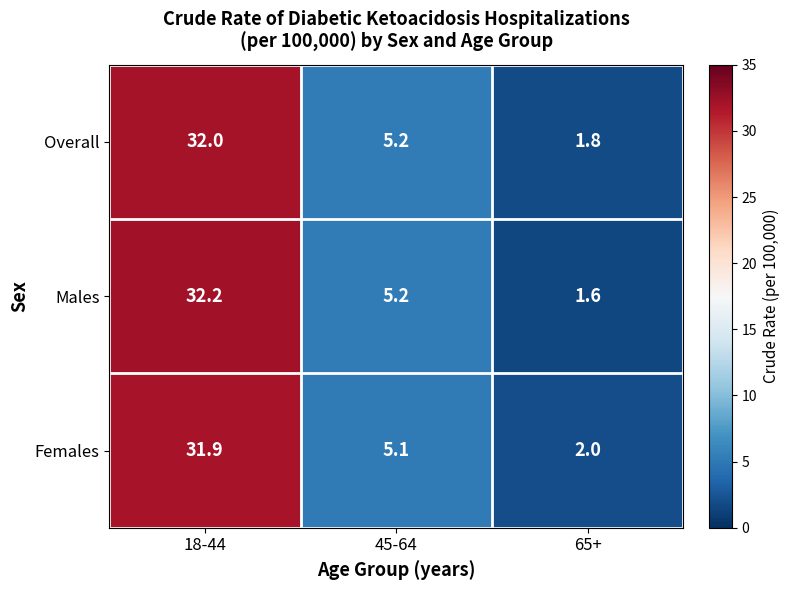

At 65+, list the series in order from smallest to largest.

Males, Overall, Females